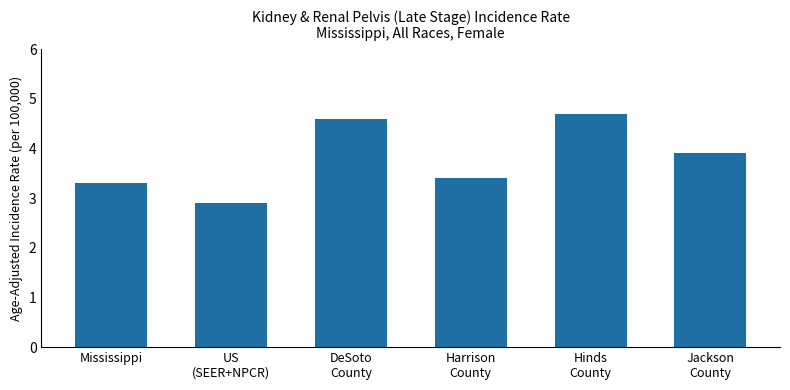

What is the value of the 4th bar from the left?

3.4